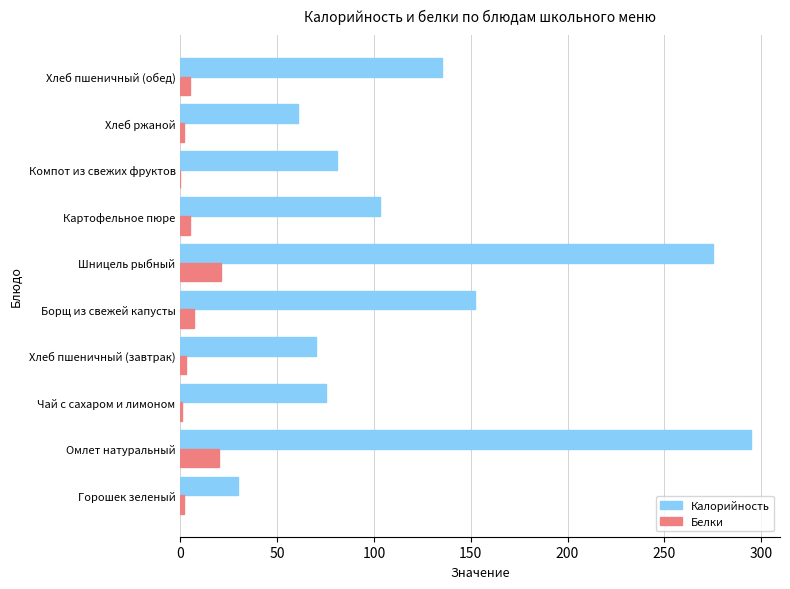

True or false: Калорийность has a value of 175 at Картофельное пюре.

False